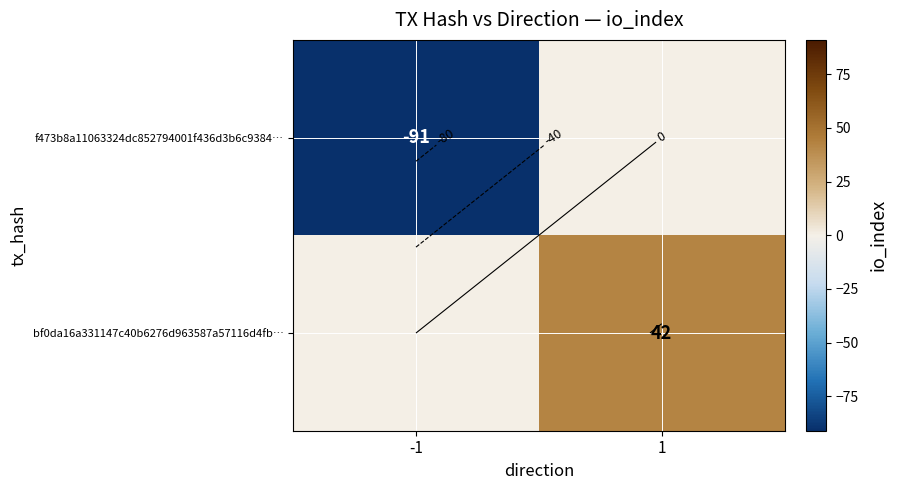

What is the sum of the bf0da16a331147c40b6276d963587a57116d4fb… values at 1 and -1?

42